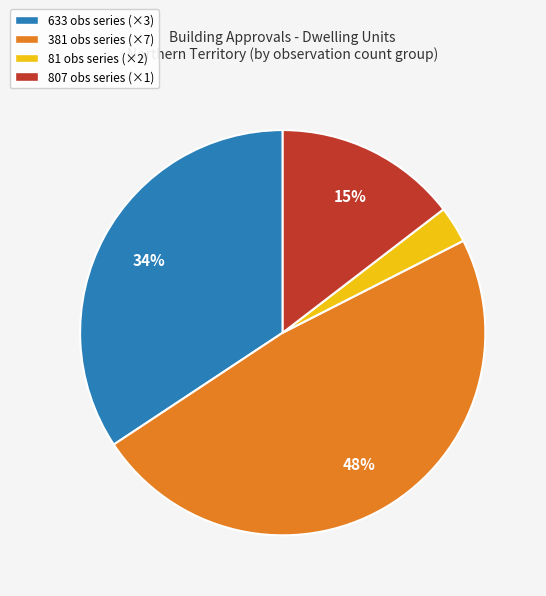

Is 381 obs series (×7) the majority of the pie?

No